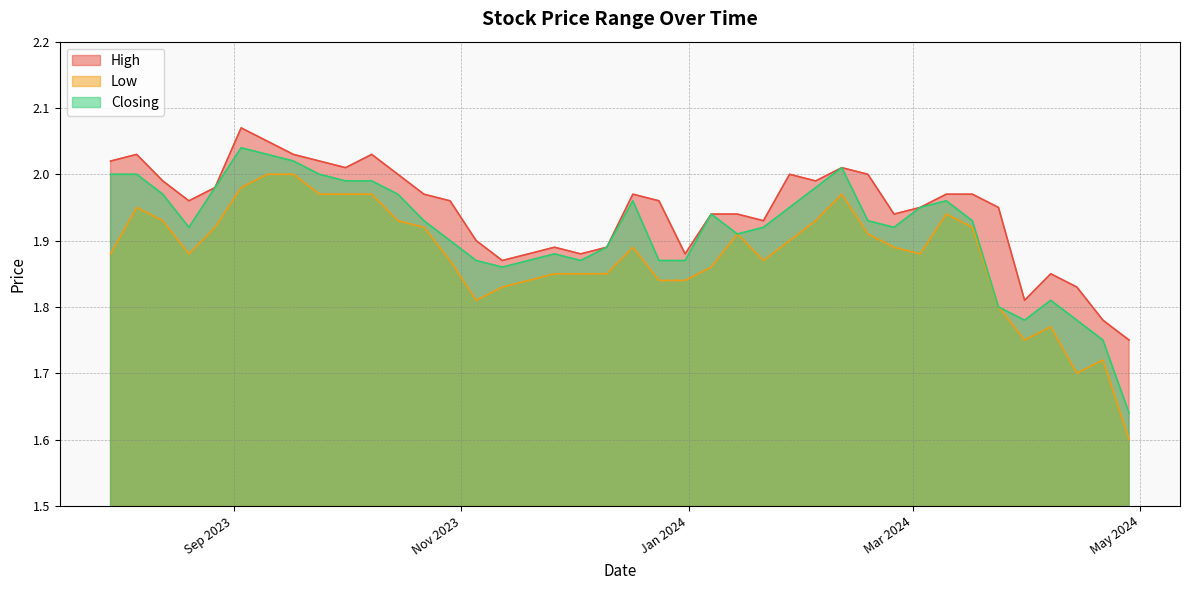

Rank the series by their maximum value, from highest to lowest.

High, Closing, Low